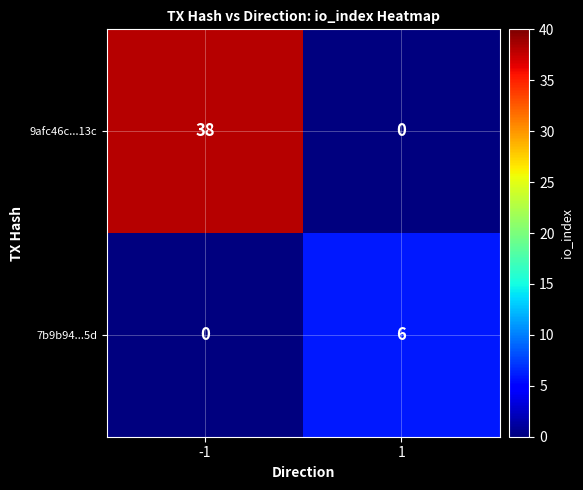

What is the approximate value of 7b9b94...5d at 1?

6